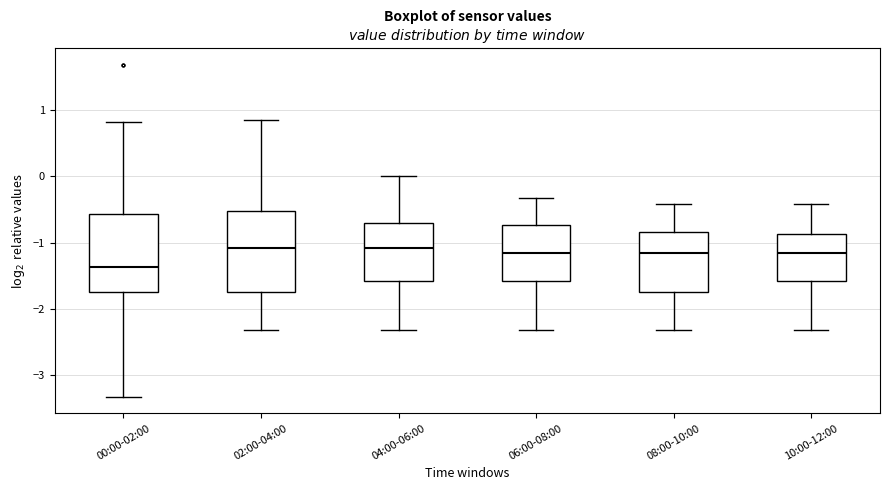

Reading left to right, read every box against the y-axis: the position of its median line, the range the box covers, and the ends of its whiskers. The values are not printed on the chart, so give them approximately, as read against the axis.

00:00-02:00: median -1.4, box -1.7 to -0.6, whiskers -3.3 to 0.8
02:00-04:00: median -1.1, box -1.7 to -0.5, whiskers -2.3 to 0.8
04:00-06:00: median -1.1, box -1.6 to -0.7, whiskers -2.3 to 0.0
06:00-08:00: median -1.2, box -1.6 to -0.7, whiskers -2.3 to -0.3
08:00-10:00: median -1.2, box -1.7 to -0.8, whiskers -2.3 to -0.4
10:00-12:00: median -1.2, box -1.6 to -0.9, whiskers -2.3 to -0.4